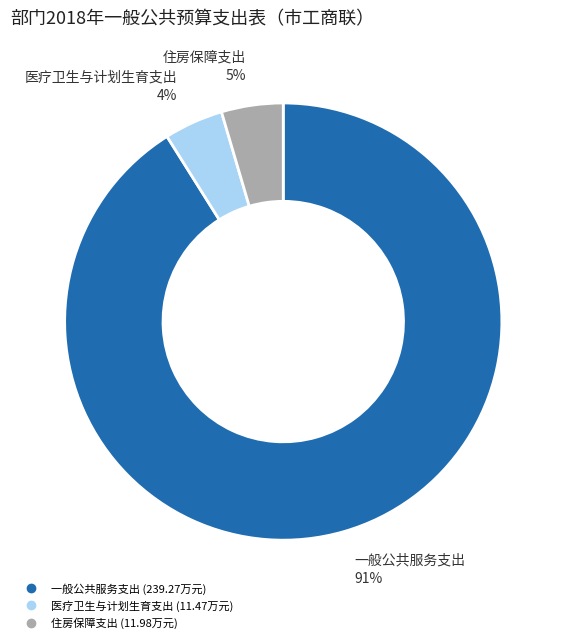

Which has a higher value, 医疗卫生与计划生育支出 or 一般公共服务支出?

一般公共服务支出